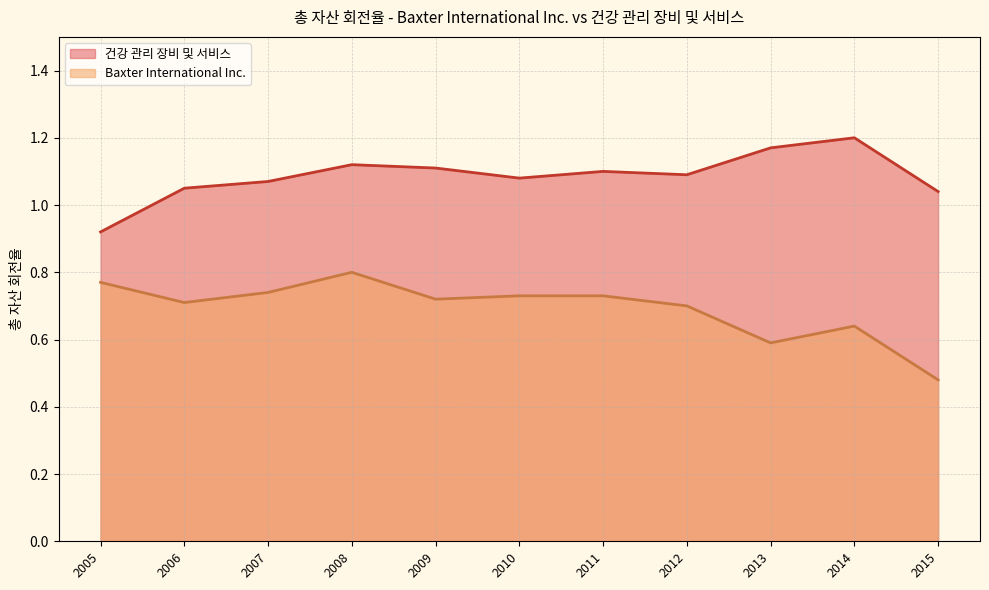

List the series in order of their overall mean, highest first.

건강 관리 장비 및 서비스, Baxter International Inc.